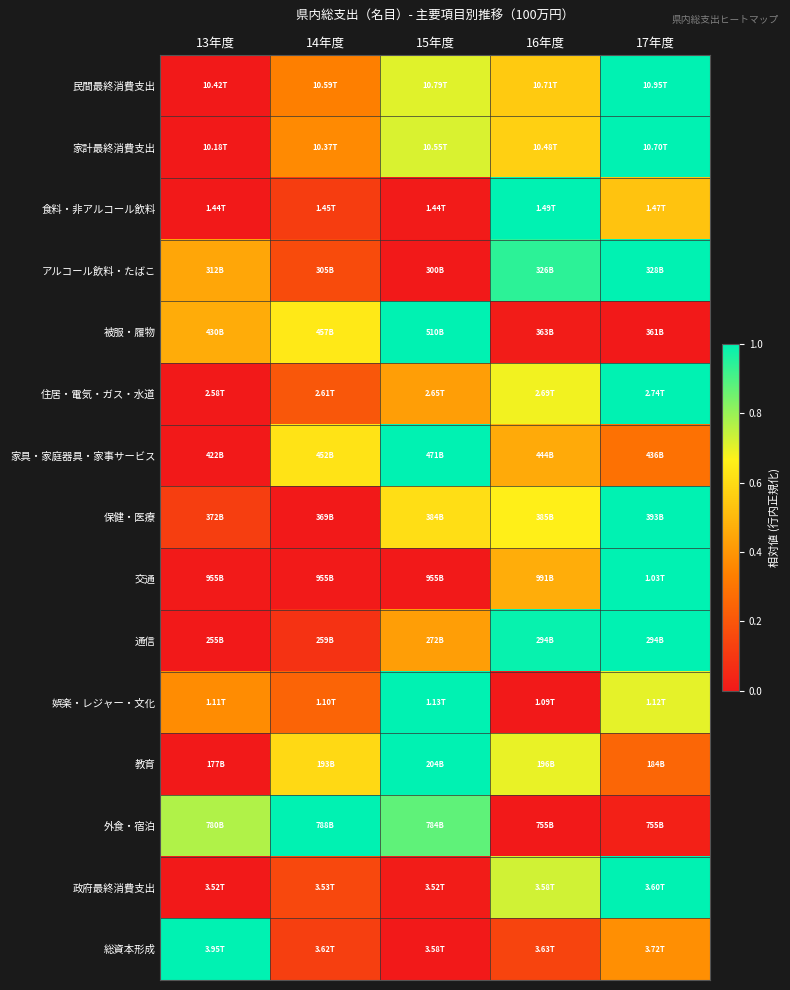

Reading left to right, transcribe all the data shown in this chart.

民間最終消費支出: 13年度=0.0	14年度=0.3	15年度=0.7	16年度=0.5	17年度=1.0
家計最終消費支出: 13年度=0.0	14年度=0.4	15年度=0.7	16年度=0.6	17年度=1.0
食料・非アルコール飲料: 13年度=0.0	14年度=0.1	15年度=0.0	16年度=1.0	17年度=0.5
アルコール飲料・たばこ: 13年度=0.4	14年度=0.2	15年度=0.0	16年度=0.9	17年度=1.0
被服・履物: 13年度=0.5	14年度=0.6	15年度=1.0	16年度=0.0	17年度=0.0
住居・電気・ガス・水道: 13年度=0.0	14年度=0.2	15年度=0.4	16年度=0.7	17年度=1.0
家具・家庭器具・家事サービス: 13年度=0.0	14年度=0.6	15年度=1.0	16年度=0.5	17年度=0.3
保健・医療: 13年度=0.1	14年度=0.0	15年度=0.6	16年度=0.7	17年度=1.0
交通: 13年度=0.0	14年度=0.0	15年度=0.0	16年度=0.5	17年度=1.0
通信: 13年度=0.0	14年度=0.1	15年度=0.4	16年度=1.0	17年度=1.0
娯楽・レジャー・文化: 13年度=0.4	14年度=0.2	15年度=1.0	16年度=0.0	17年度=0.7
教育: 13年度=0.0	14年度=0.6	15年度=1.0	16年度=0.7	17年度=0.3
外食・宿泊: 13年度=0.8	14年度=1.0	15年度=0.9	16年度=0.0	17年度=0.0
政府最終消費支出: 13年度=0.0	14年度=0.2	15年度=0.0	16年度=0.7	17年度=1.0
総資本形成: 13年度=1.0	14年度=0.1	15年度=0.0	16年度=0.1	17年度=0.4